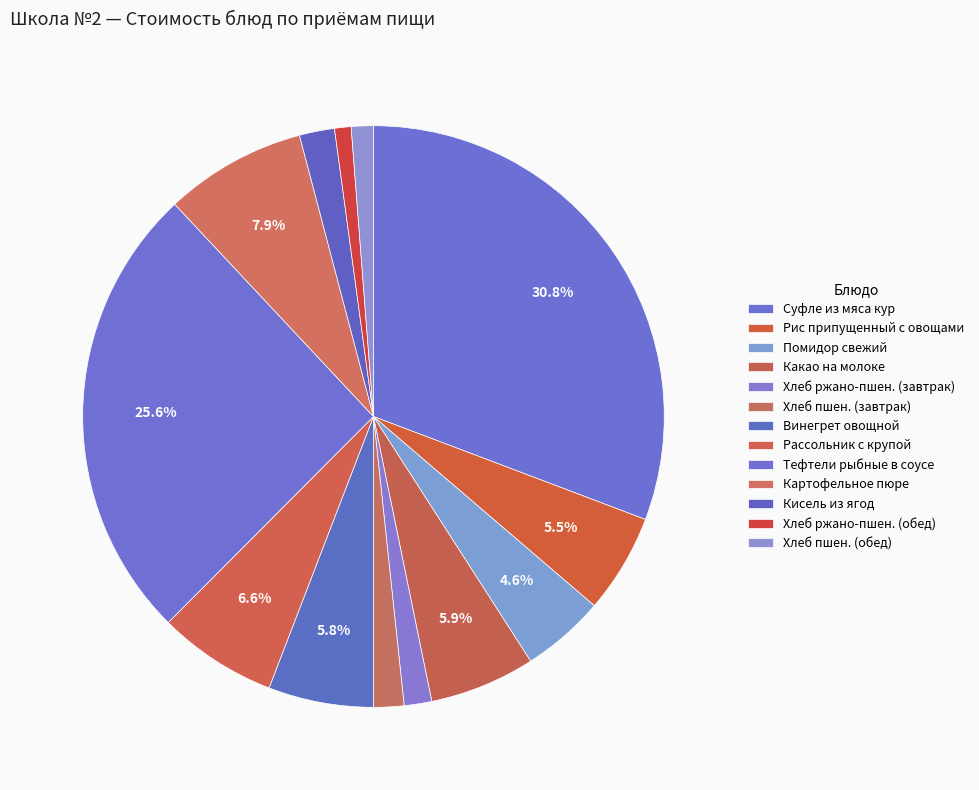

Is it true that Винегрет овощной is 6% of the pie?

True